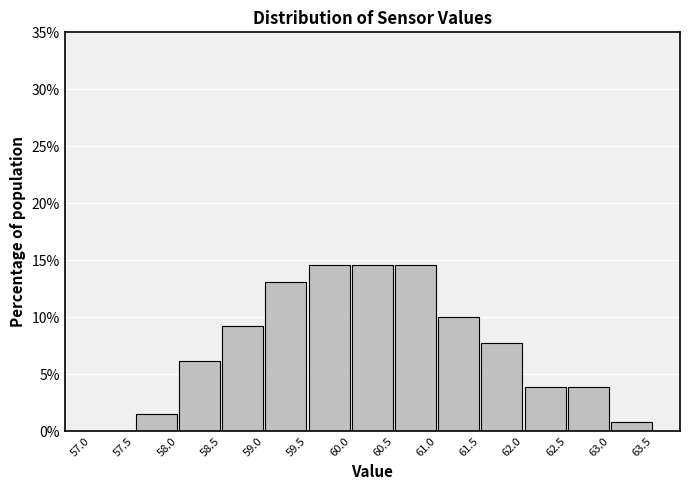

Reading left to right, transcribe this chart: for each bar, give the range it covers on the x-axis and its height. The values are not printed on the chart, so give them approximately, as read against the axis.

57.0 to 57.5: 0
57.5 to 58.0: 1.5
58.0 to 58.5: 6.0
58.5 to 59.0: 9.0
59.0 to 59.5: 13.0
59.5 to 60.0: 14.5
60.0 to 60.5: 14.5
60.5 to 61.0: 14.5
61.0 to 61.5: 10.0
61.5 to 62.0: 7.5
62.0 to 62.5: 4.0
62.5 to 63.0: 4.0
63.0 to 63.5: 1.0